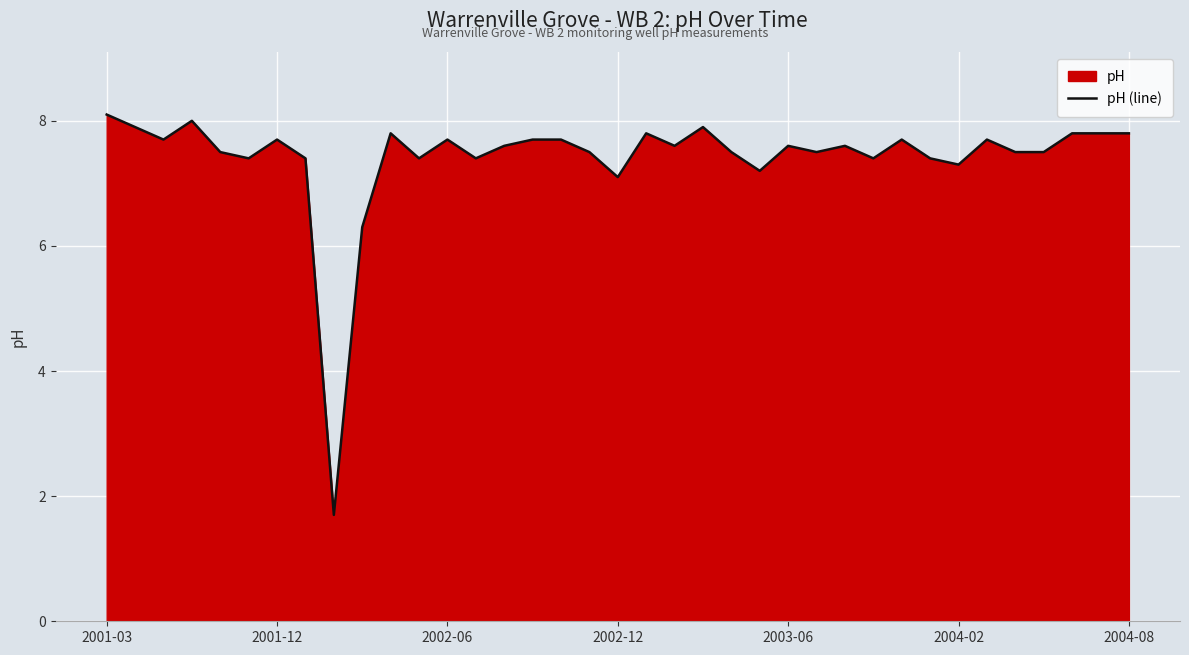

What is the smallest value displayed?

1.7